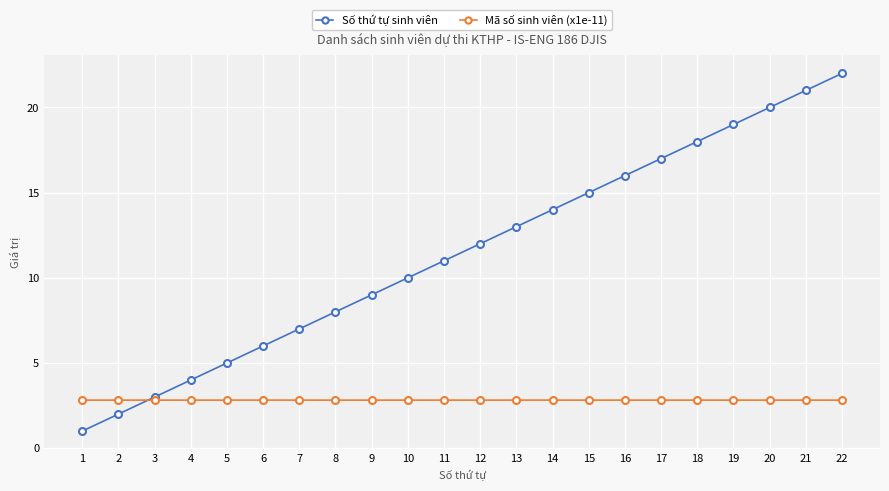

How many series are shown in this chart?

2